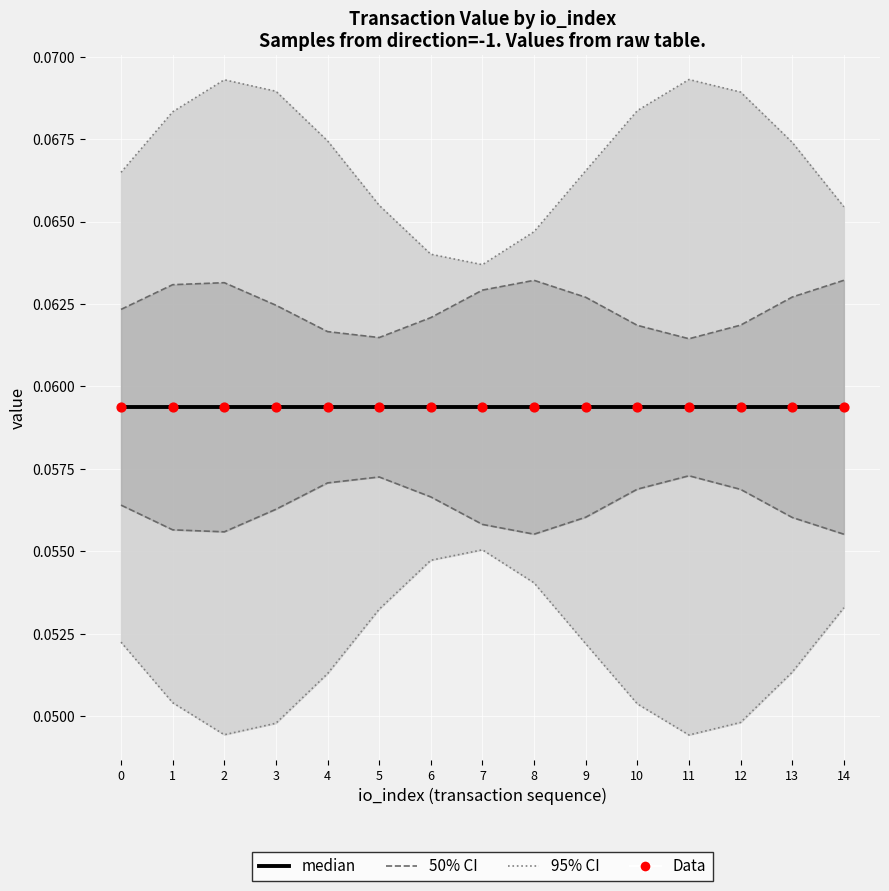

Is the value of median at 3 greater than the value of 95% CI at 10?

No